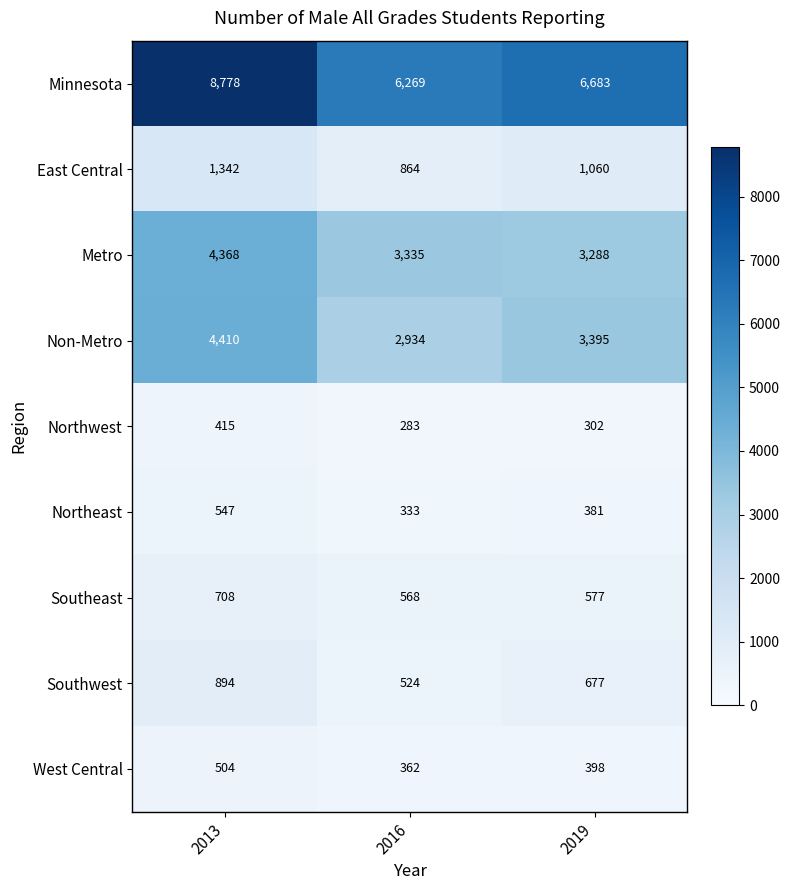

Where is Southeast nearest to the value 638?

2019